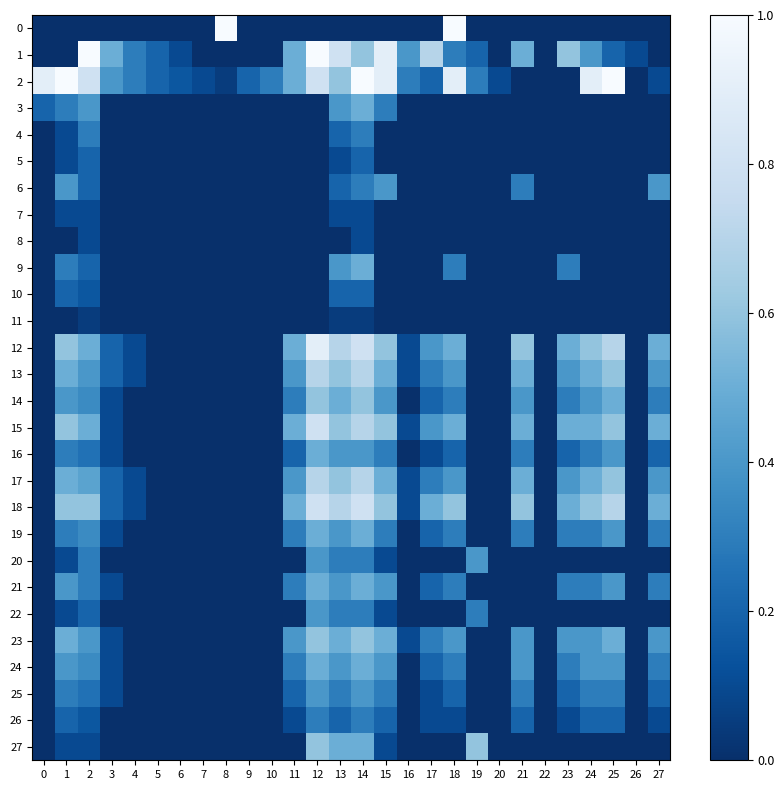

What is the maximum value shown in the chart?

1.0